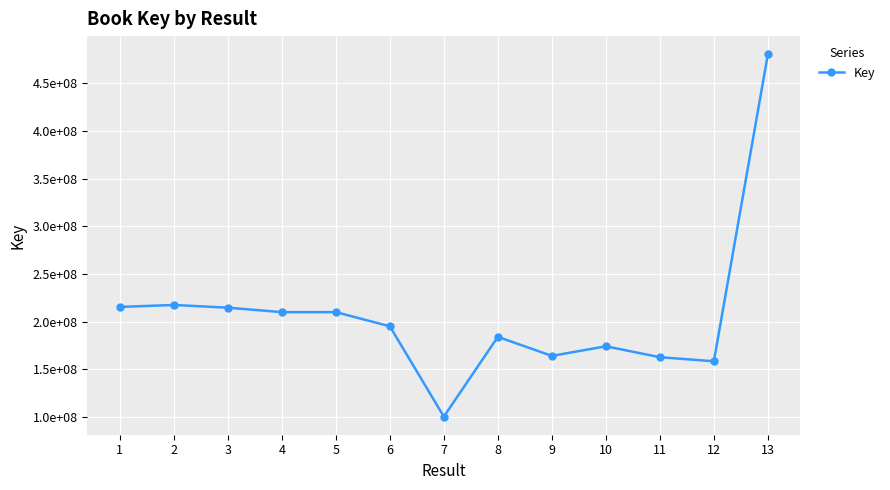

What is the ratio of the value at 6 to the value at 1?

0.9